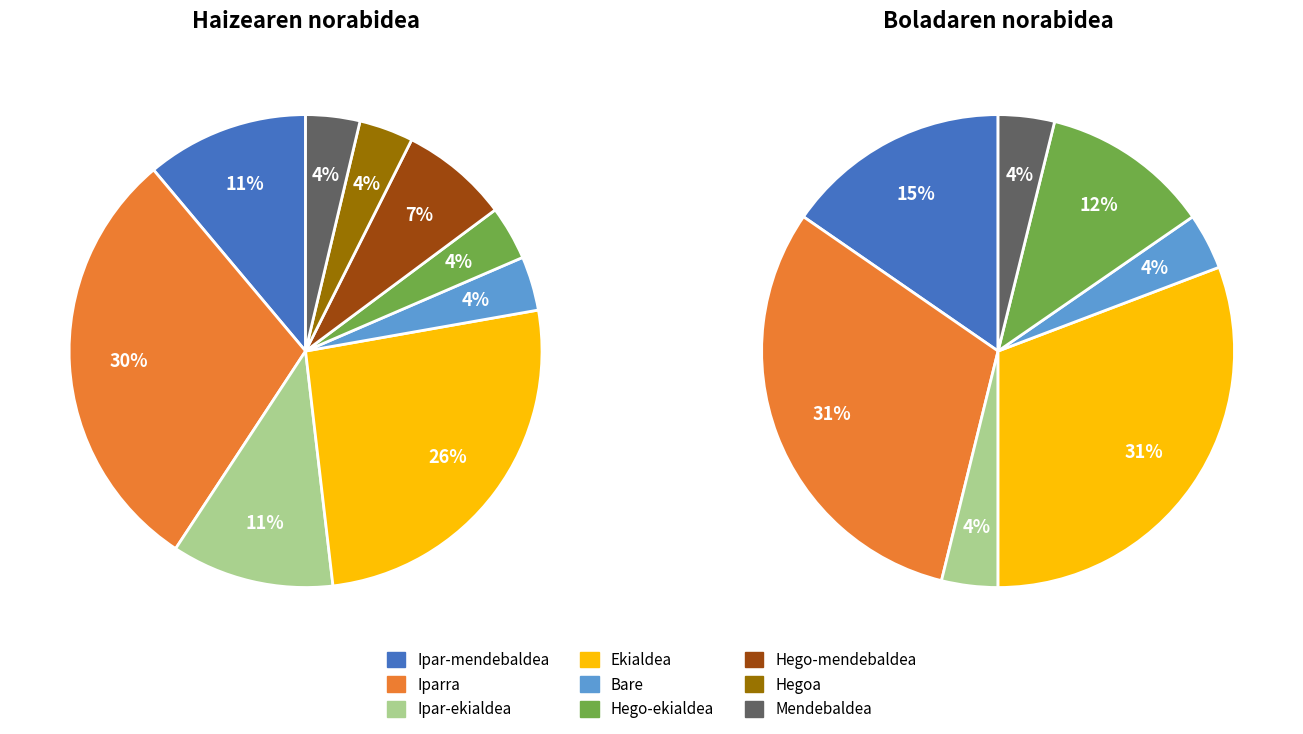

To the nearest percent, what is the difference between the Ipar-mendebaldea and Hegoa slice percentages?

7%